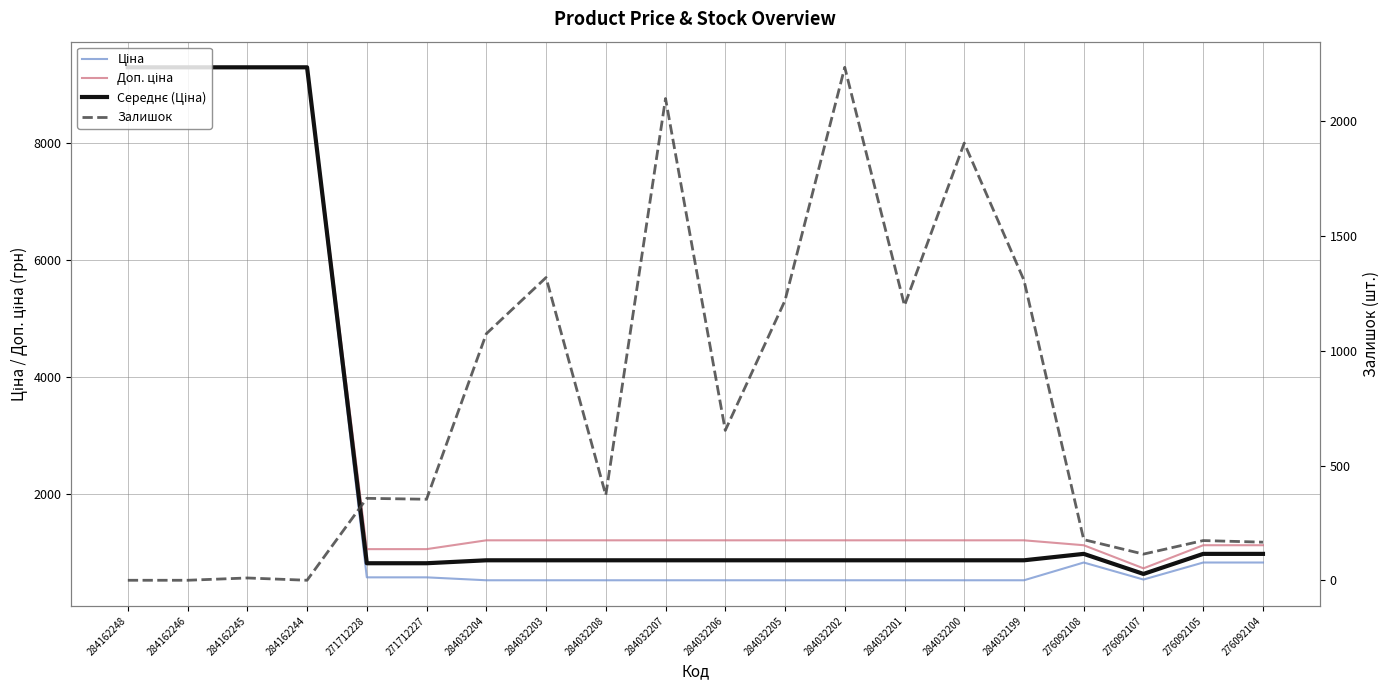

Reading left to right, list all the values displayed in this chart.

Ціна: 284162248=9290.5	284162246=9290.5	284162245=9290.5	284162244=9290.5	271712228=578.1	271712227=578.1	284032204=528.2	284032203=528.2	284032208=528.2	284032207=528.2	284032206=528.2	284032205=528.2	284032202=528.2	284032201=528.2	284032200=528.2	284032199=528.2	276092108=831.5	276092107=540.5	276092105=831.5	276092104=831.5
Доп. ціна: 284162248=9290.5	284162246=9290.5	284162245=9290.5	284162244=9290.5	271712228=1060.0	271712227=1060.0	284032204=1210.7	284032203=1210.7	284032208=1210.7	284032207=1210.7	284032206=1210.7	284032205=1210.7	284032202=1210.7	284032201=1210.7	284032200=1210.7	284032199=1210.7	276092108=1126.7	276092107=732.0	276092105=1126.7	276092104=1126.7
Середнє (Ціна): 284162248=9290.5	284162246=9290.5	284162245=9290.5	284162244=9290.5	271712228=819.1	271712227=819.1	284032204=869.5	284032203=869.5	284032208=869.5	284032207=869.5	284032206=869.5	284032205=869.5	284032202=869.5	284032201=869.5	284032200=869.5	284032199=869.5	276092108=979.1	276092107=636.2	276092105=979.1	276092104=979.1
Залишок: 284162248=0.0	284162246=0.0	284162245=10.0	284162244=0.0	271712228=357.0	271712227=353.0	284032204=1074.0	284032203=1319.0	284032208=371.0	284032207=2099.0	284032206=653.0	284032205=1219.0	284032202=2235.0	284032201=1197.0	284032200=1905.0	284032199=1307.0	276092108=177.0	276092107=114.0	276092105=173.0	276092104=166.0